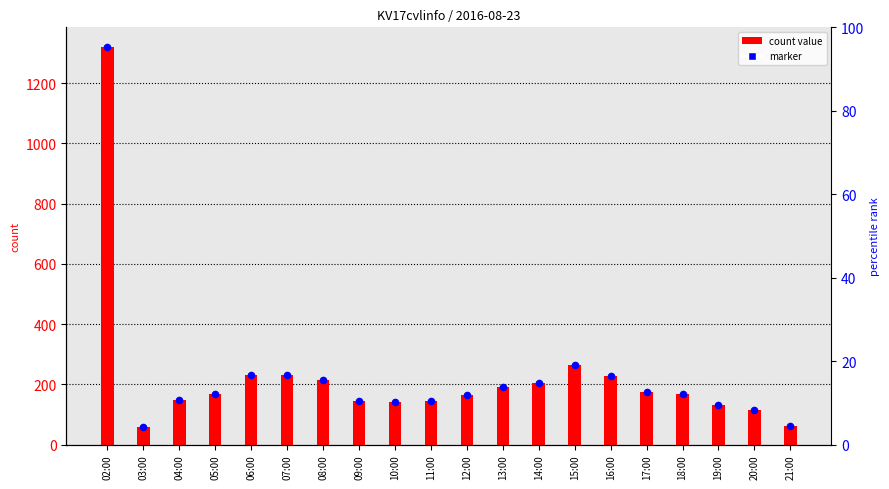

Which has a higher value, 19:00 or 08:00?

08:00